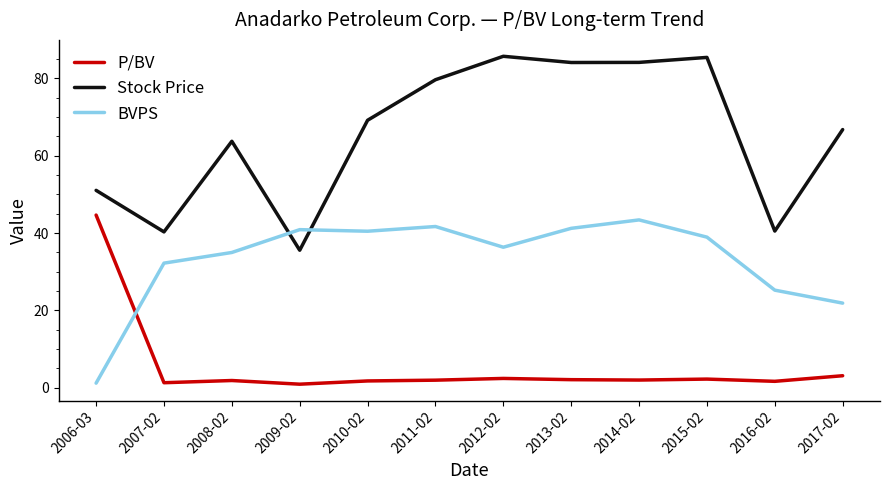

True or false: P/BV has a value of 1.8 at 2008-02.

True